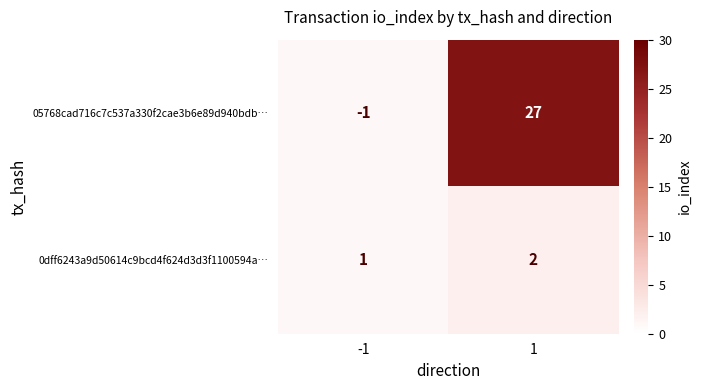

What is the difference between the maximum and minimum values in the 05768cad716c7c537a330f2cae3b6e89d940bdb… series?

28